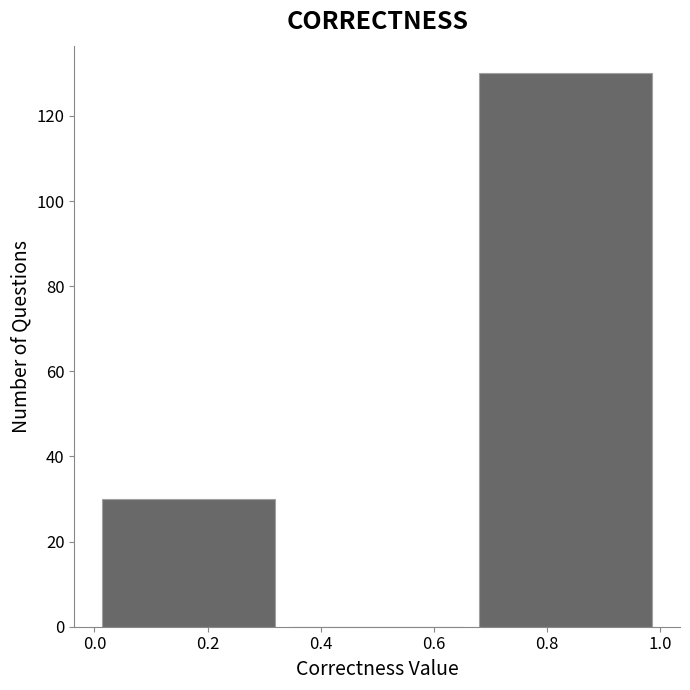

Reading left to right, transcribe this chart: for each bar, give the range it covers on the x-axis and its height. Neither the bar edges nor the heights are printed on the chart, so give them approximately, as read against the axes.

0.00 to 0.34: 30
0.34 to 0.66: 0
0.66 to 1.00: 130